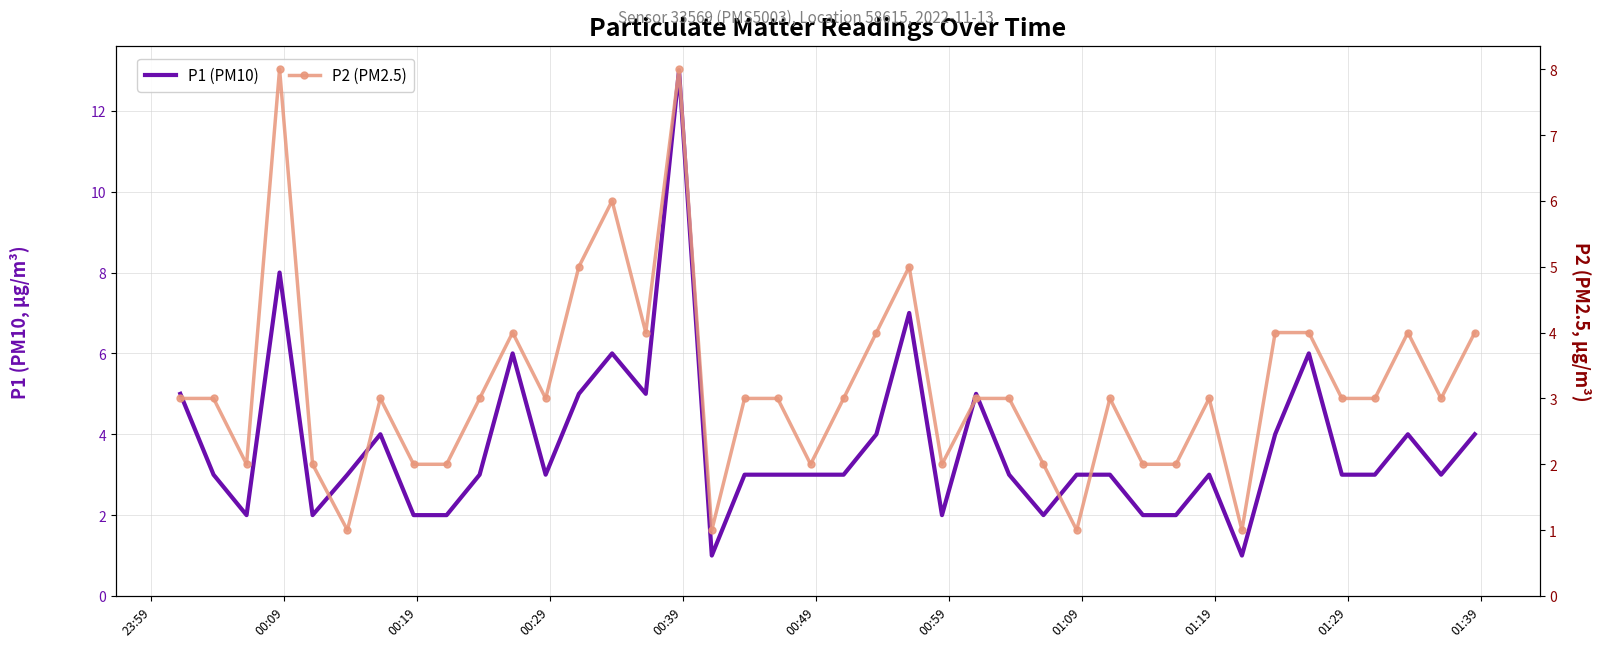

In P2 (PM2.5), how many points are higher than both neighbors (excluding endpoints)?

9